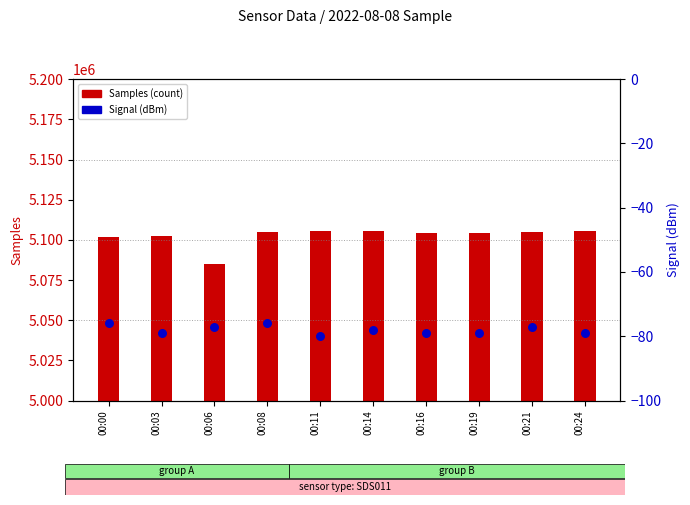

What is the total value across all series at 00:21?

5105042